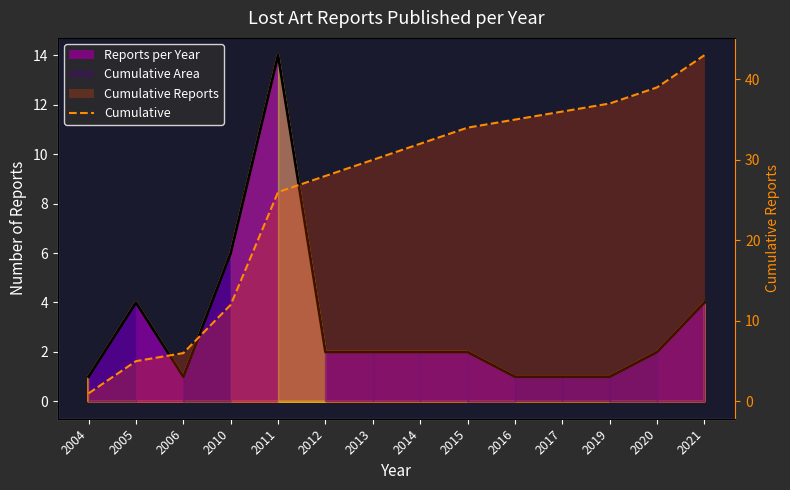

Does the chart have visible grid lines?

No